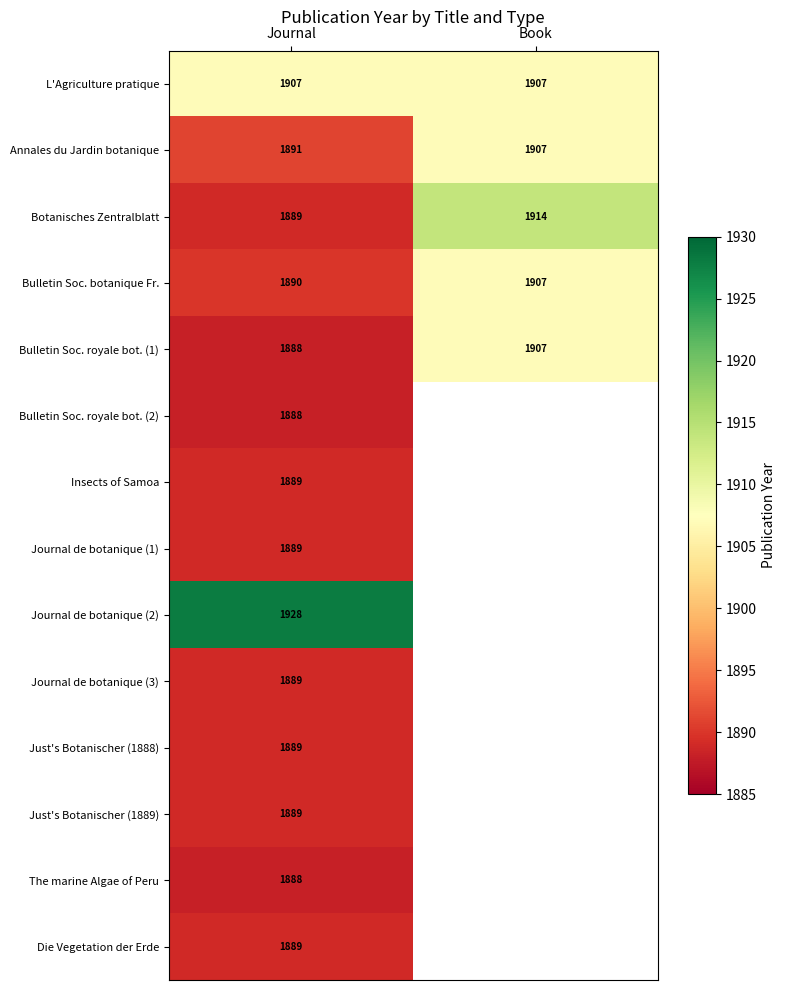

What is the maximum value shown in the chart?

1928